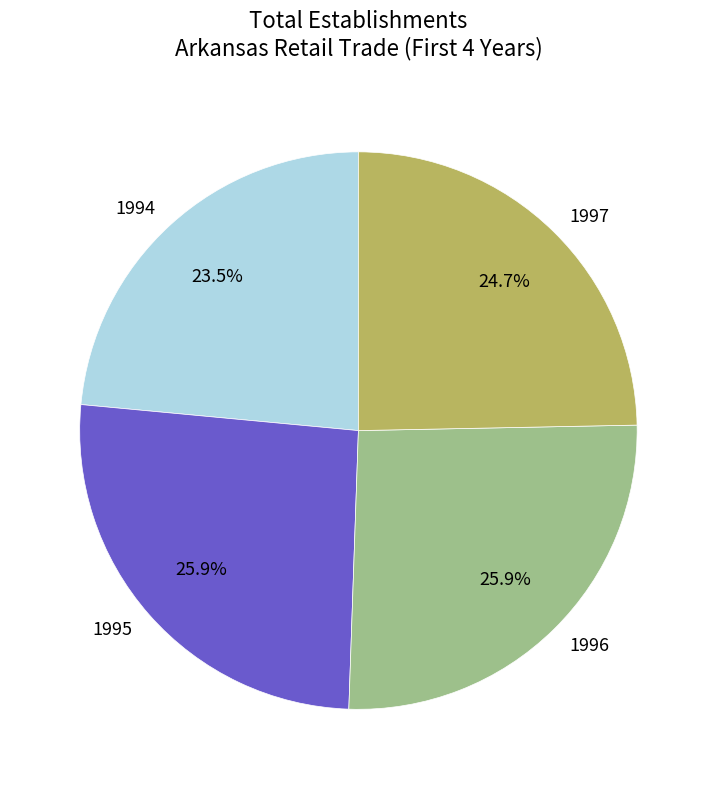

What percentage is NOT represented by 1996?

74.1%